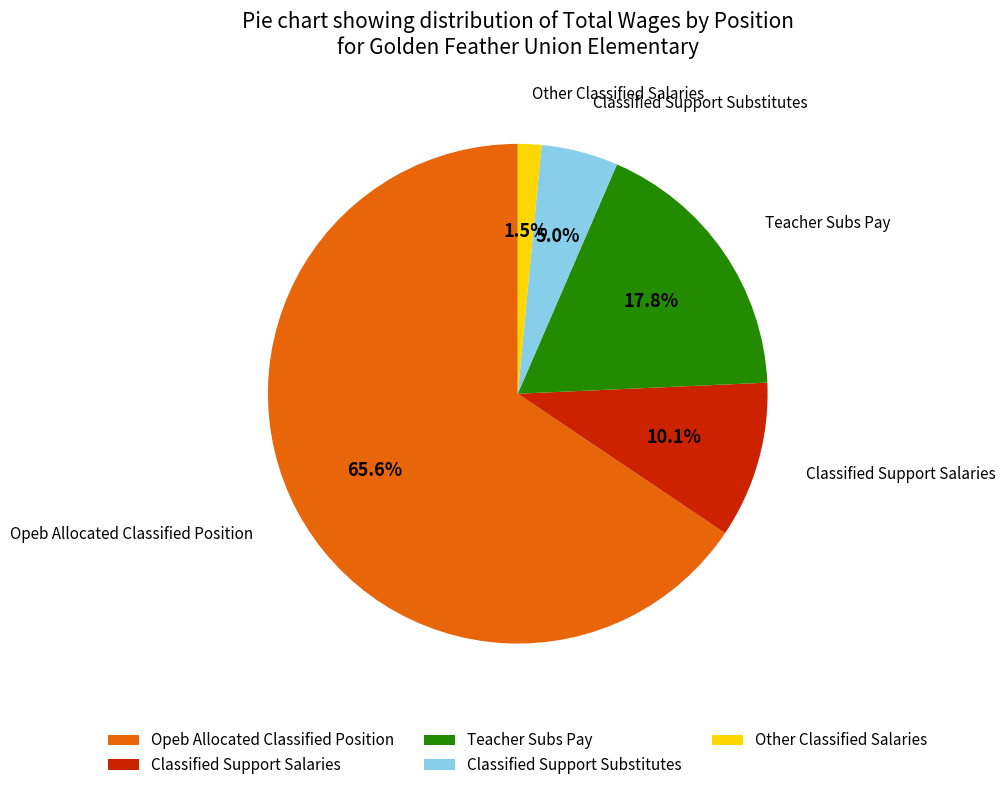

Rank the categories by value from lowest to highest.

Other Classified Salaries, Classified Support Substitutes, Classified Support Salaries, Teacher Subs Pay, Opeb Allocated Classified Position